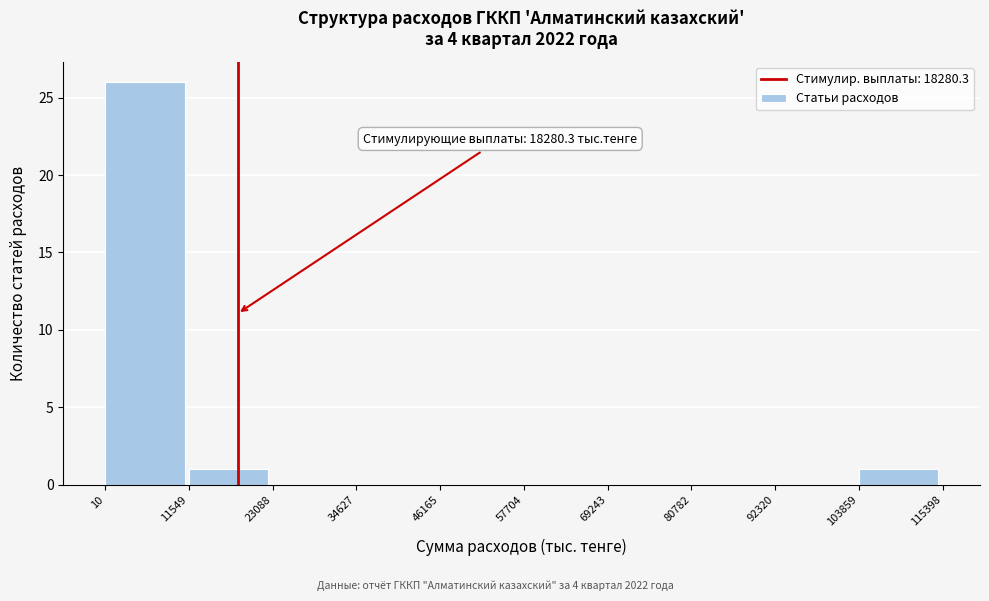

Which range on the x-axis has the tallest bar?

10 to 11549